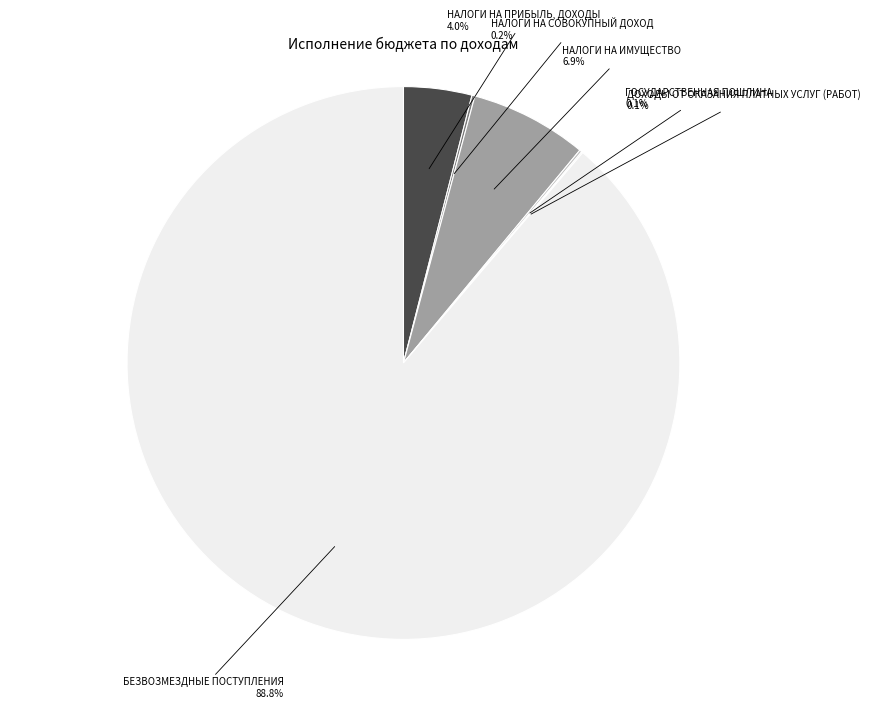

Which slice is the largest?

БЕЗВОЗМЕЗДНЫЕ ПОСТУПЛЕНИЯ